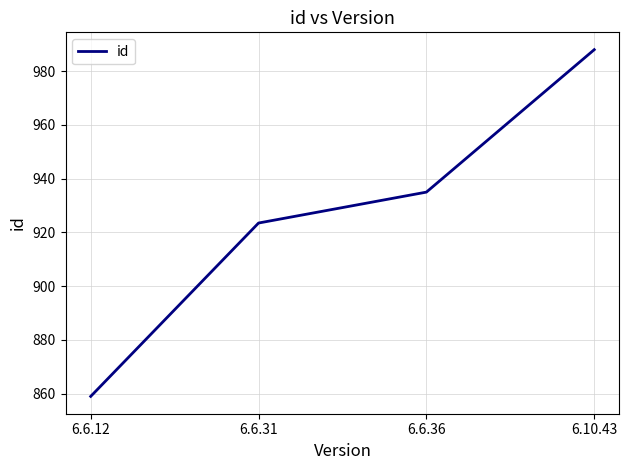

True or false: the data shows 988.0 at 6.10.43.

True